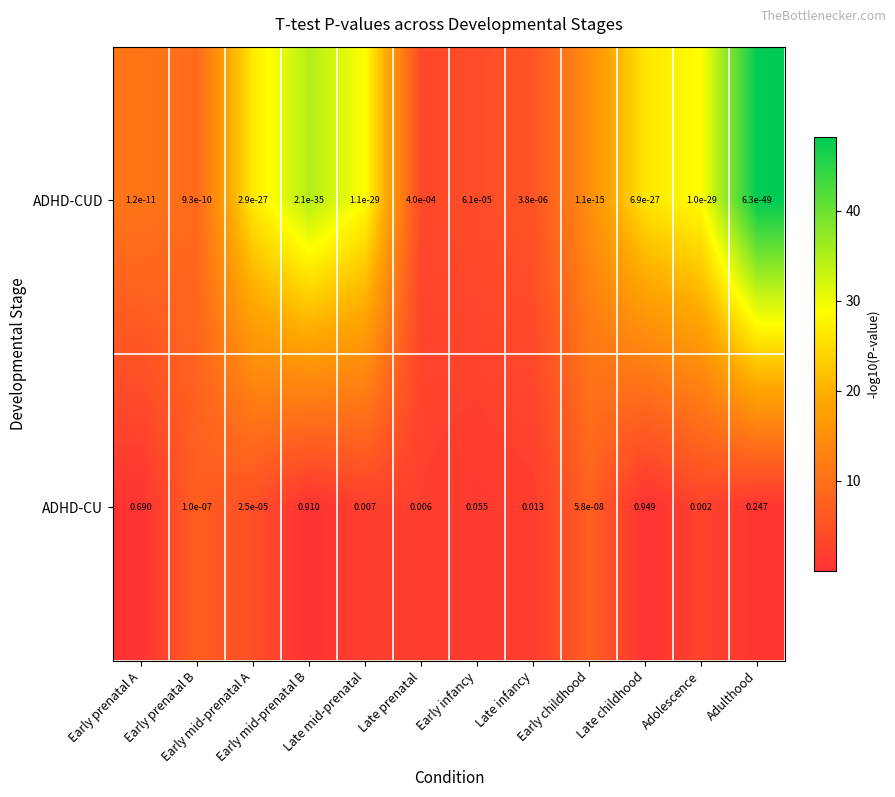

Which series has the largest total across all categories?

ADHD-CU